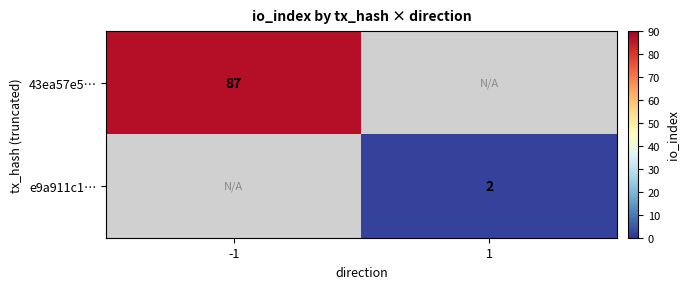

The 43ea57e5… series shows 87 at -1. True or false?

True